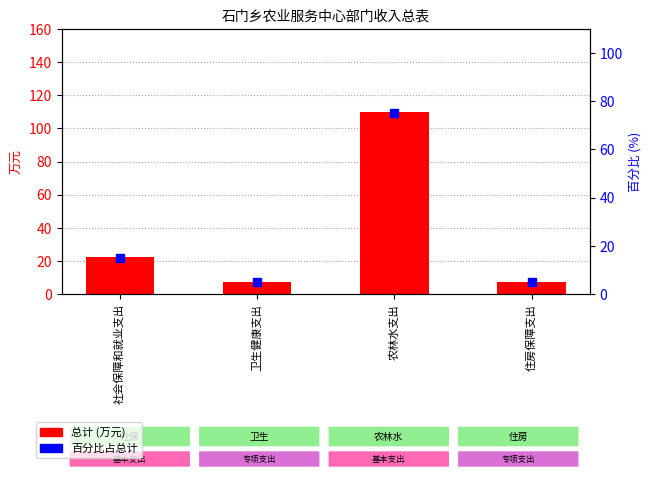

Which has a higher value, 农林水支出 or 社会保障和就业支出?

农林水支出